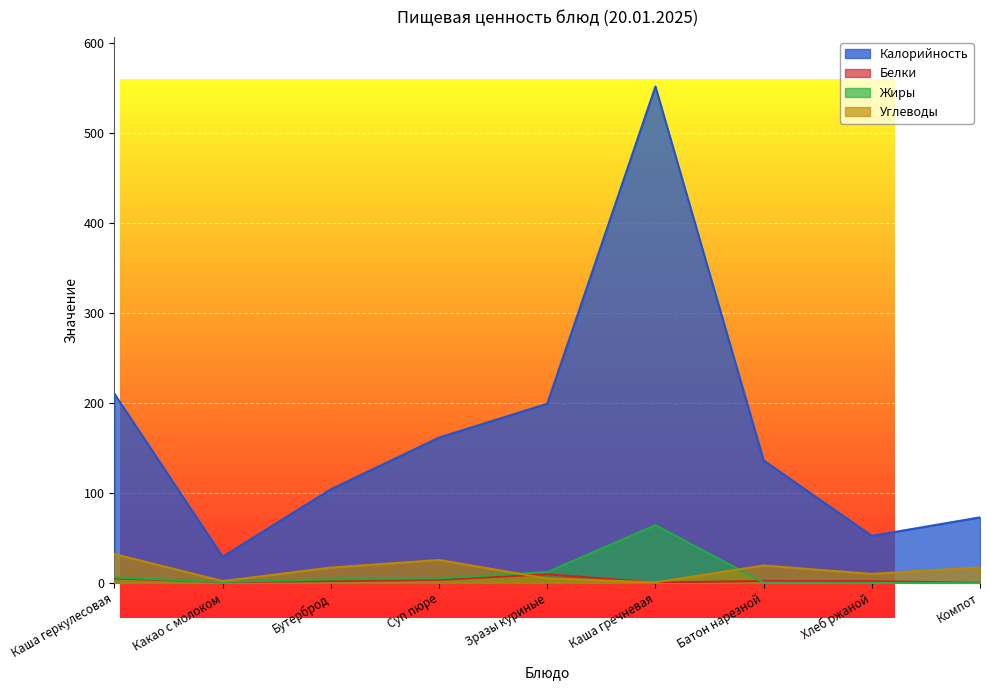

What position from the left is Каша гречневая?

6